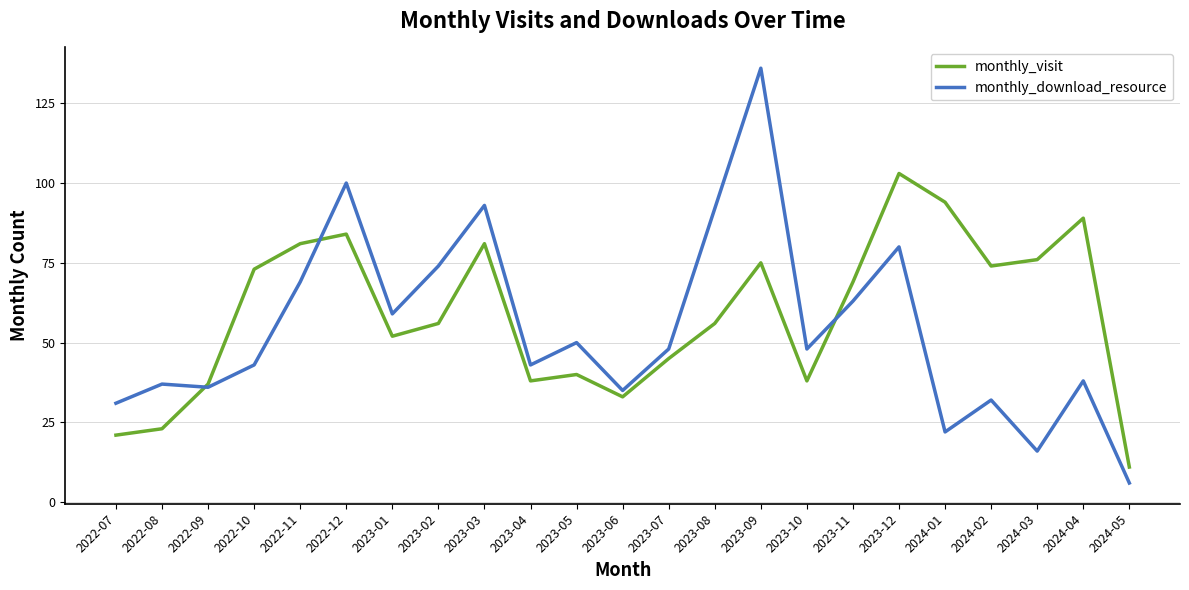

At which label does monthly_download_resource first exceed 48?

2022-11